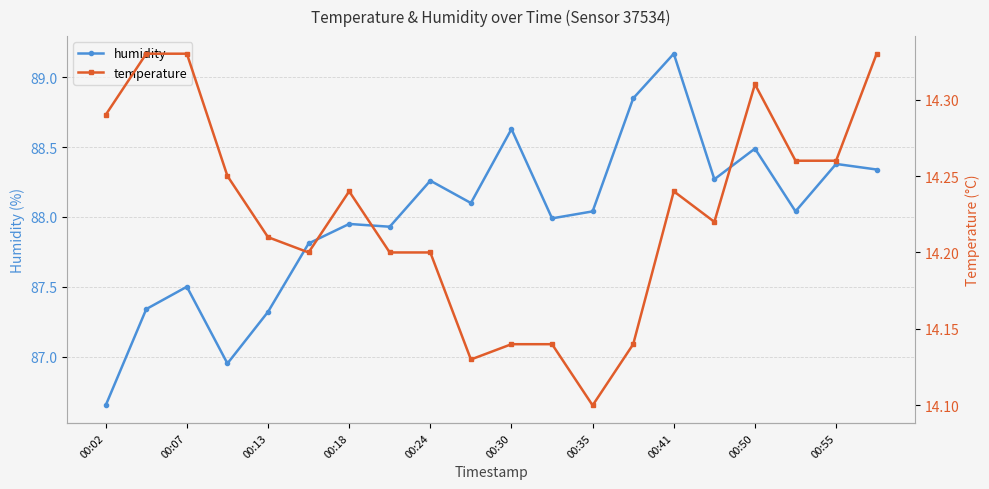

In humidity, how many points are higher than both neighbors (excluding endpoints)?

7